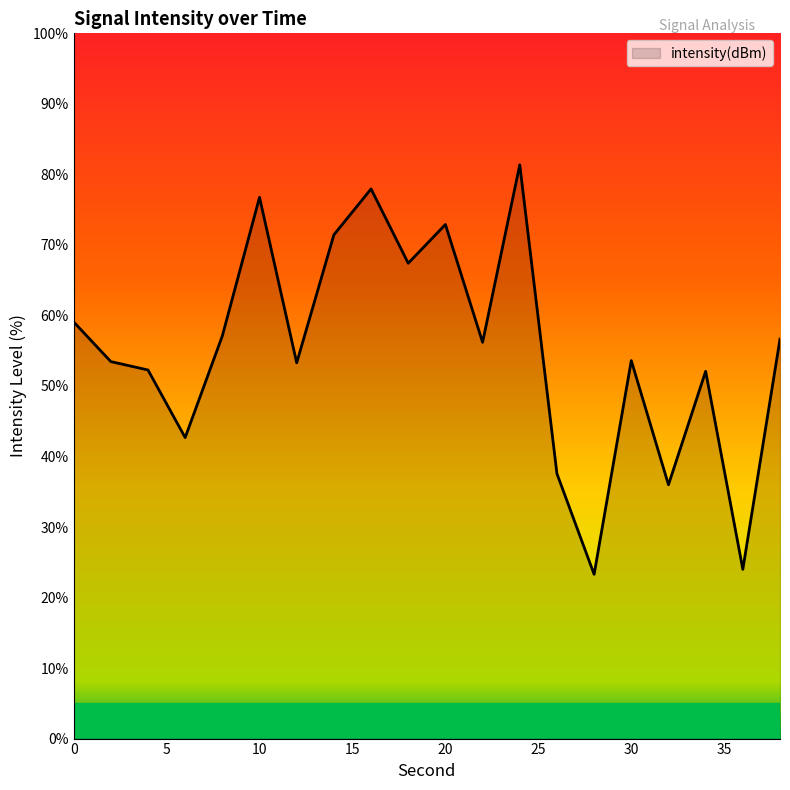

How many lines are shown in the chart?

1